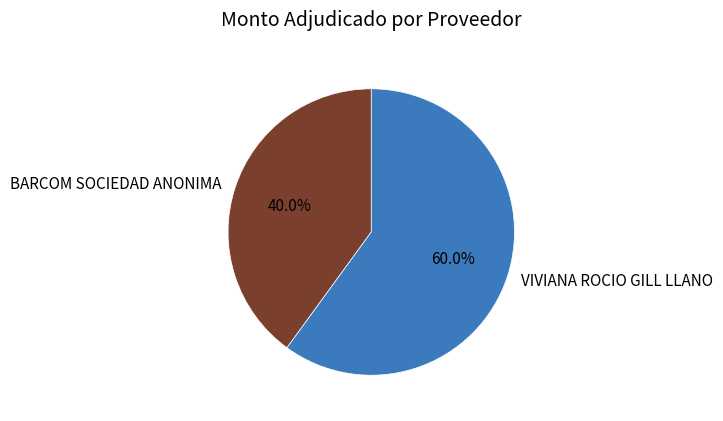

Which slice represents more than half of the pie?

VIVIANA ROCIO GILL LLANO